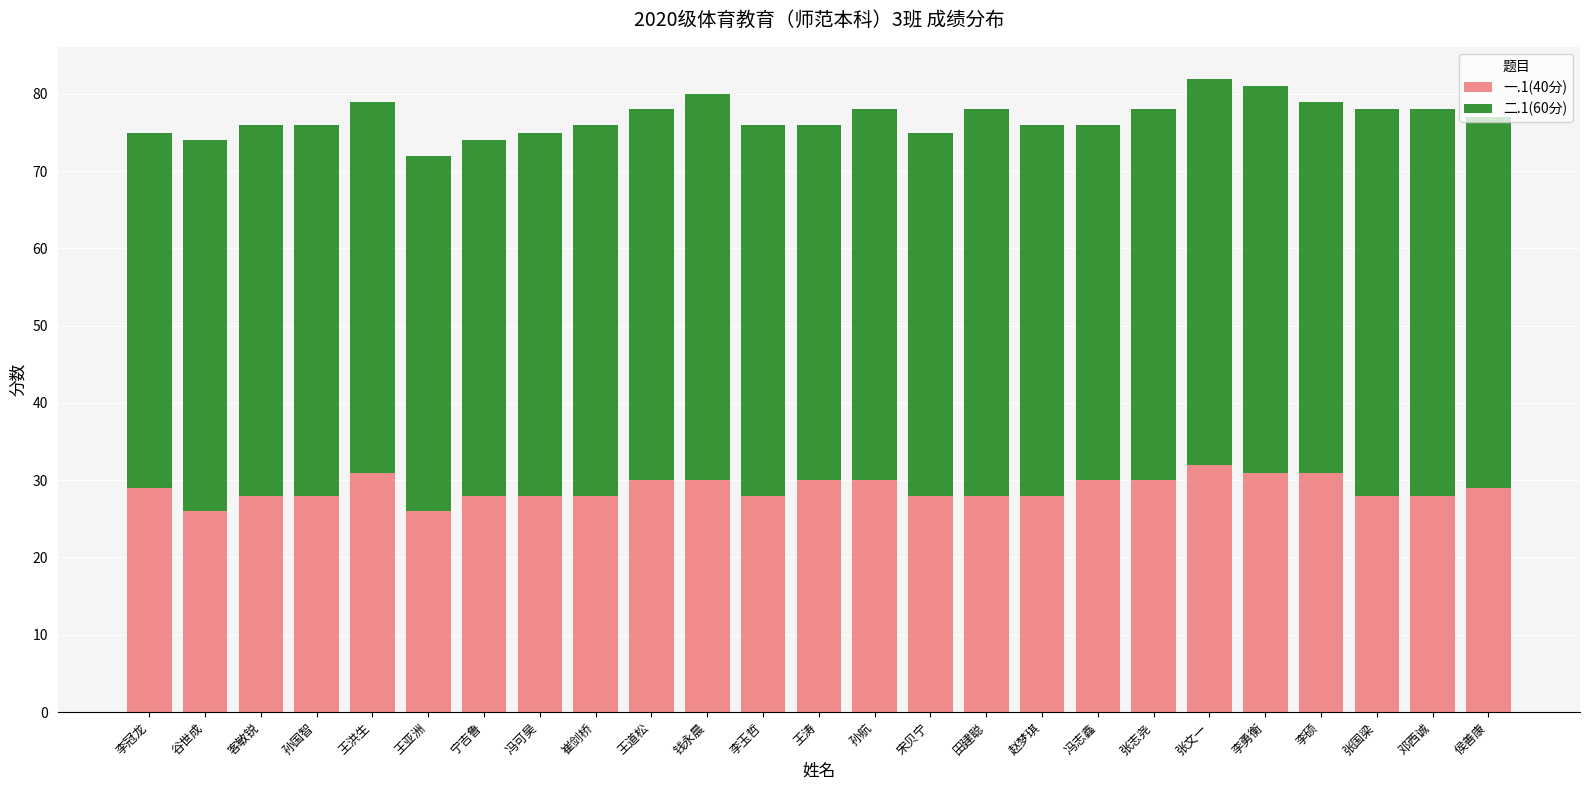

What is the difference between the 一.1(40分) values at 王洪生 and 宋贝宁?

3